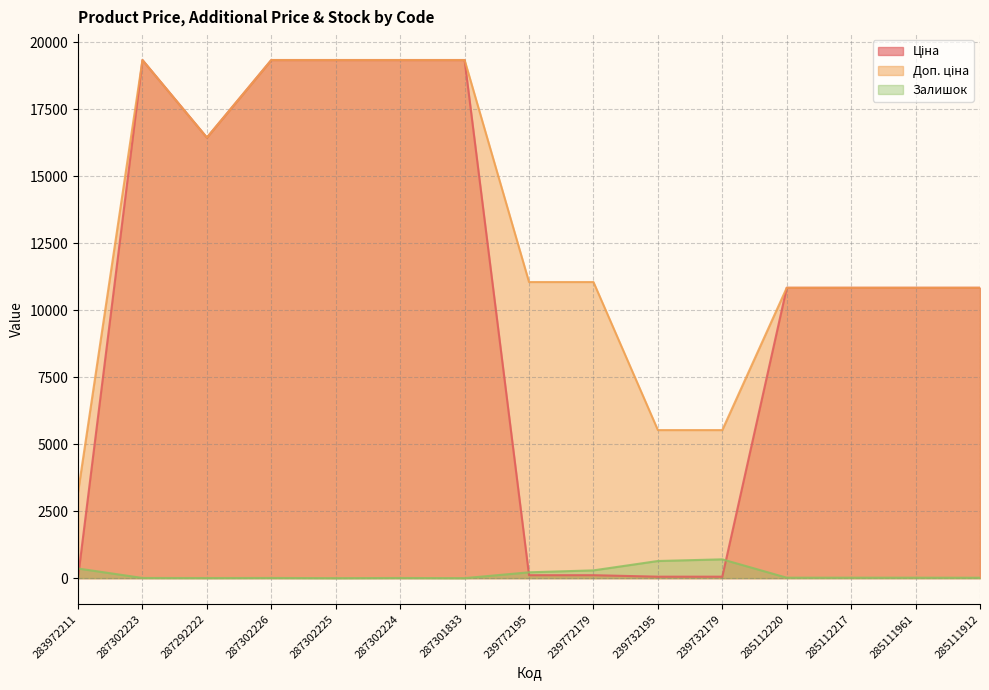

What is the approximate value of Залишок at 239732195?

640.0